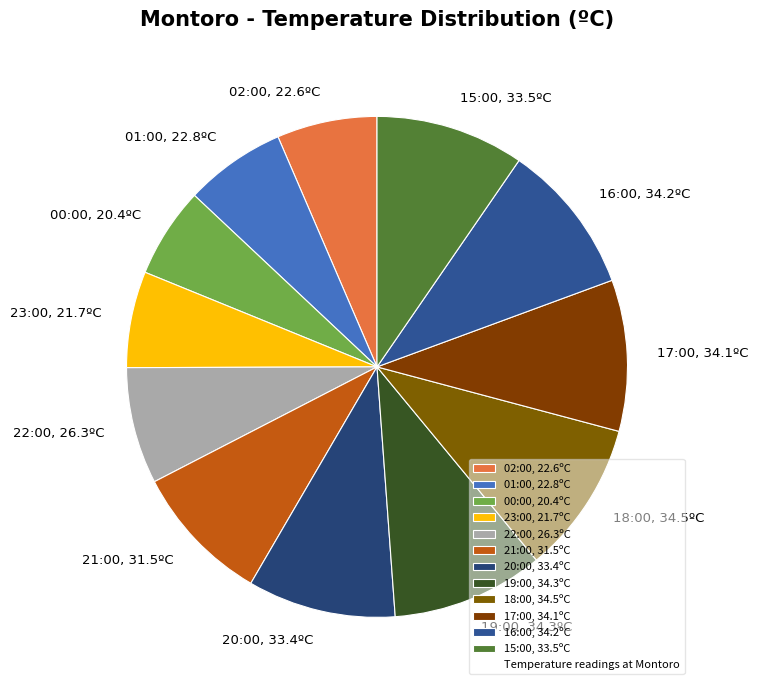

Combined, do 00:00, 20.4ºC and 19:00, 34.3ºC account for over 50%?

No